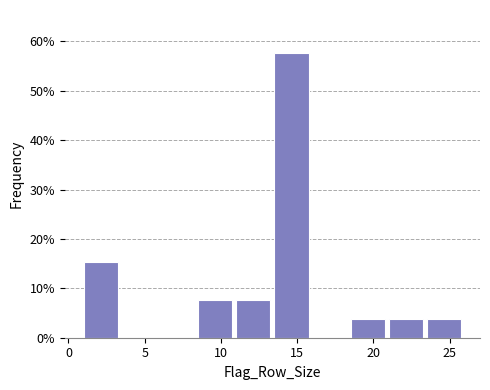

Reading left to right, list every bar in this chart as the range it spans on the x-axis followed by its height. The values are not printed on the chart, so give them approximately, as read against the axis.

1.0 to 3.5: 15
3.5 to 6.0: 0
6.0 to 8.5: 0
8.5 to 11.0: 8
11.0 to 13.5: 8
13.5 to 16.0: 58
16.0 to 18.5: 0
18.5 to 21.0: 4
21.0 to 23.5: 4
23.5 to 26.0: 4